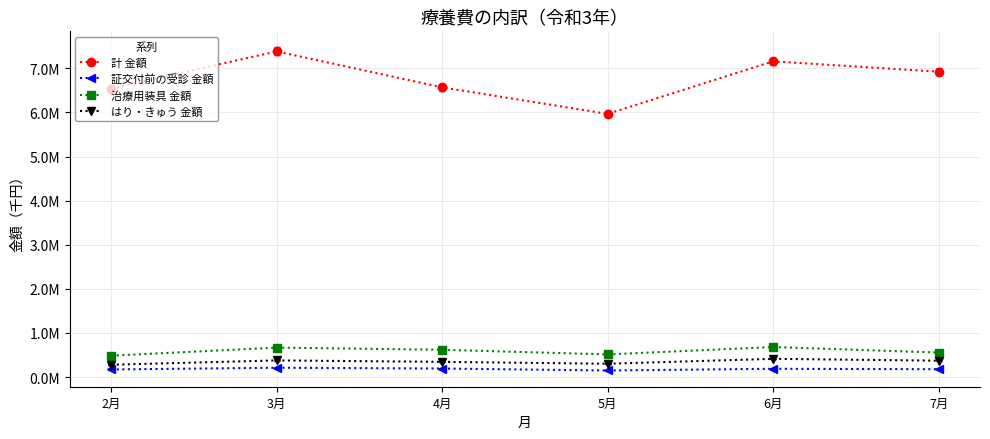

What are all the series names shown in the legend?

計 金額, 証交付前の受診 金額, 治療用装具 金額, はり・きゅう 金額